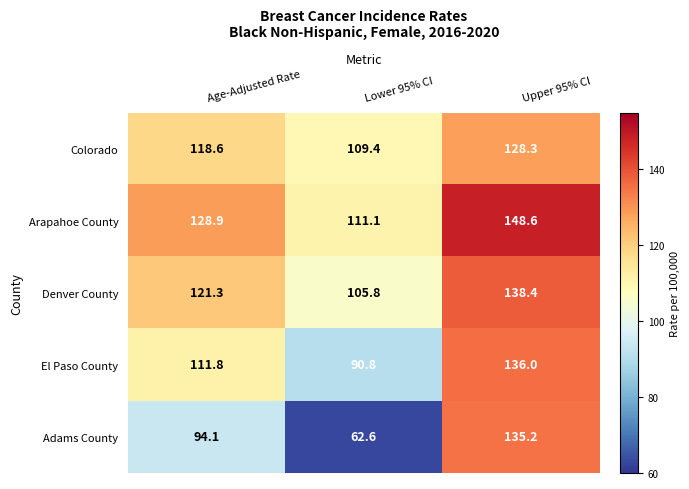

What is the minimum value for El Paso County?

90.8